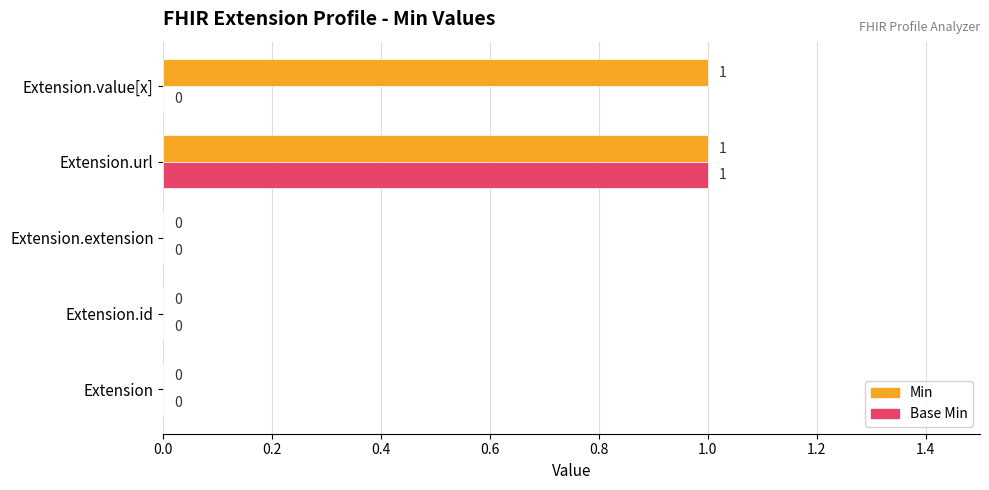

True or false: Min has a value of 1 at Extension.

False